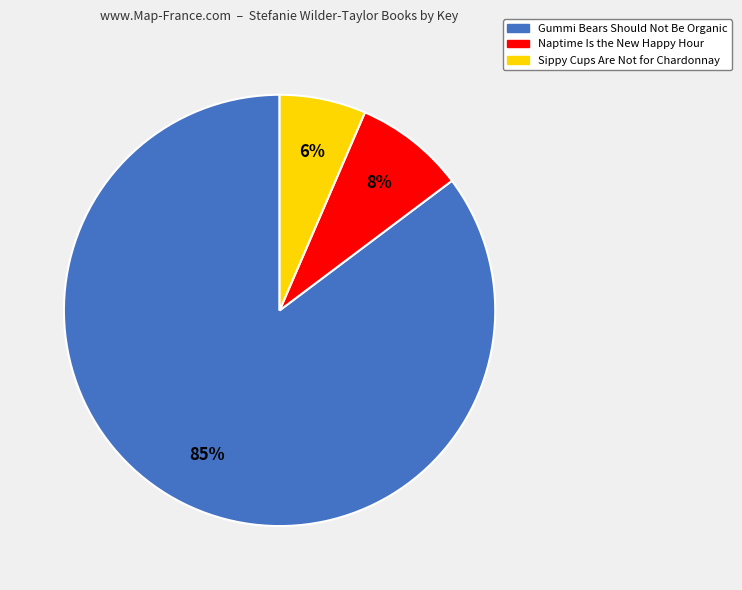

To the nearest percent, what is the average slice percentage?

33%